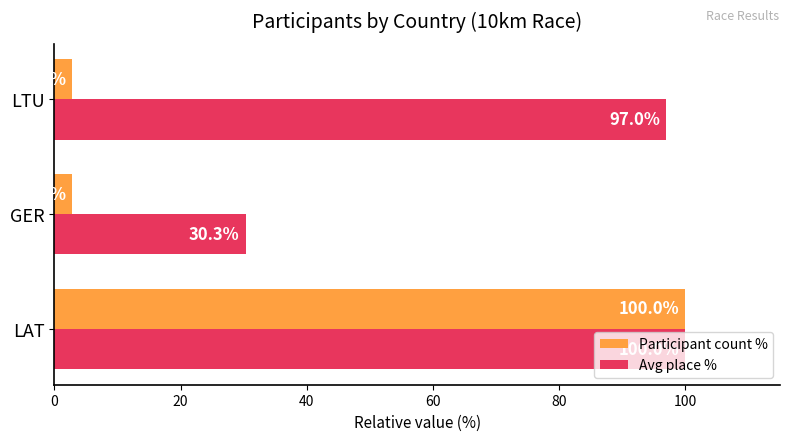

What is the average value of the Participant count % series?

35.2